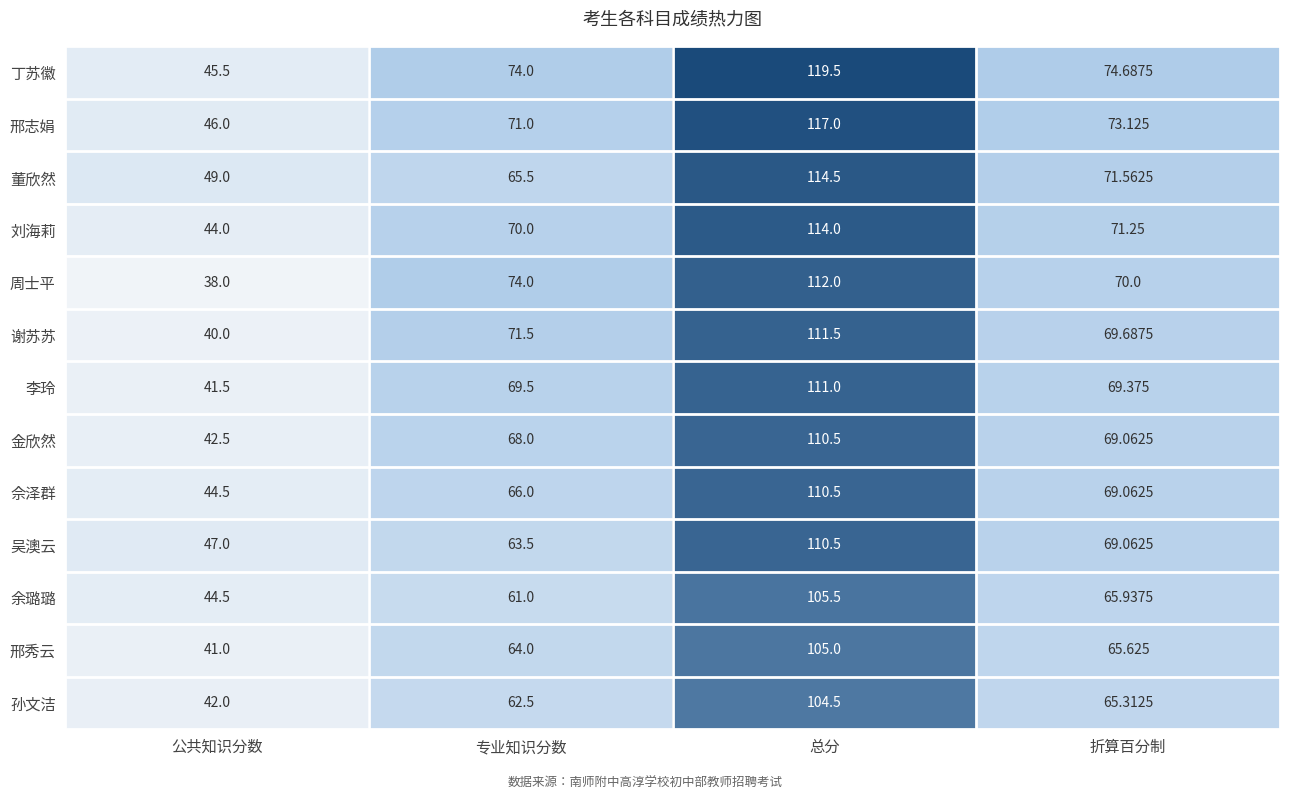

Which series changed the most between 公共知识分数 and 专业知识分数?

周士平